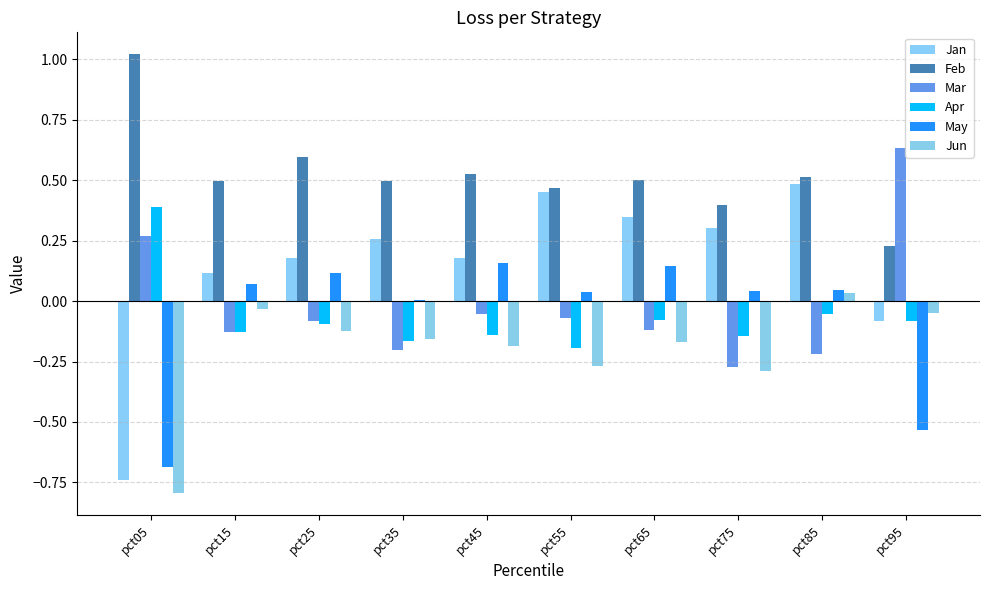

Rank the series at pct25 from lowest to highest value.

Jun, Apr, Mar, May, Jan, Feb